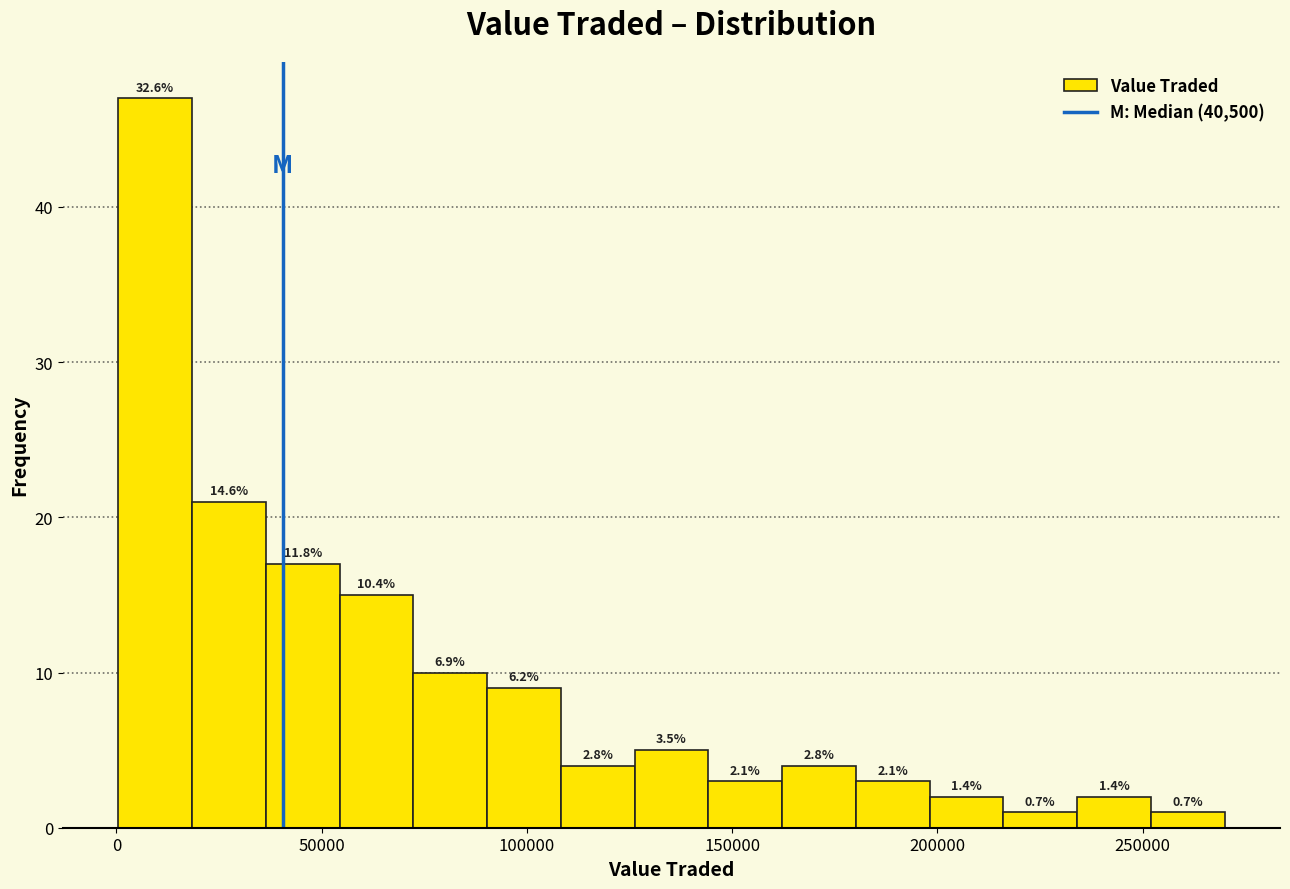

Around what value on the x-axis is the tallest bar? Give the approximate position of its centre, as read against the axis.

10000